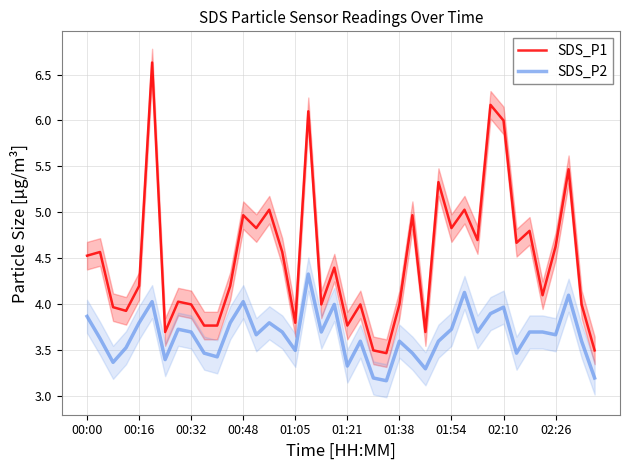

Between 10 and 19, which series saw the biggest shift?

SDS_P1